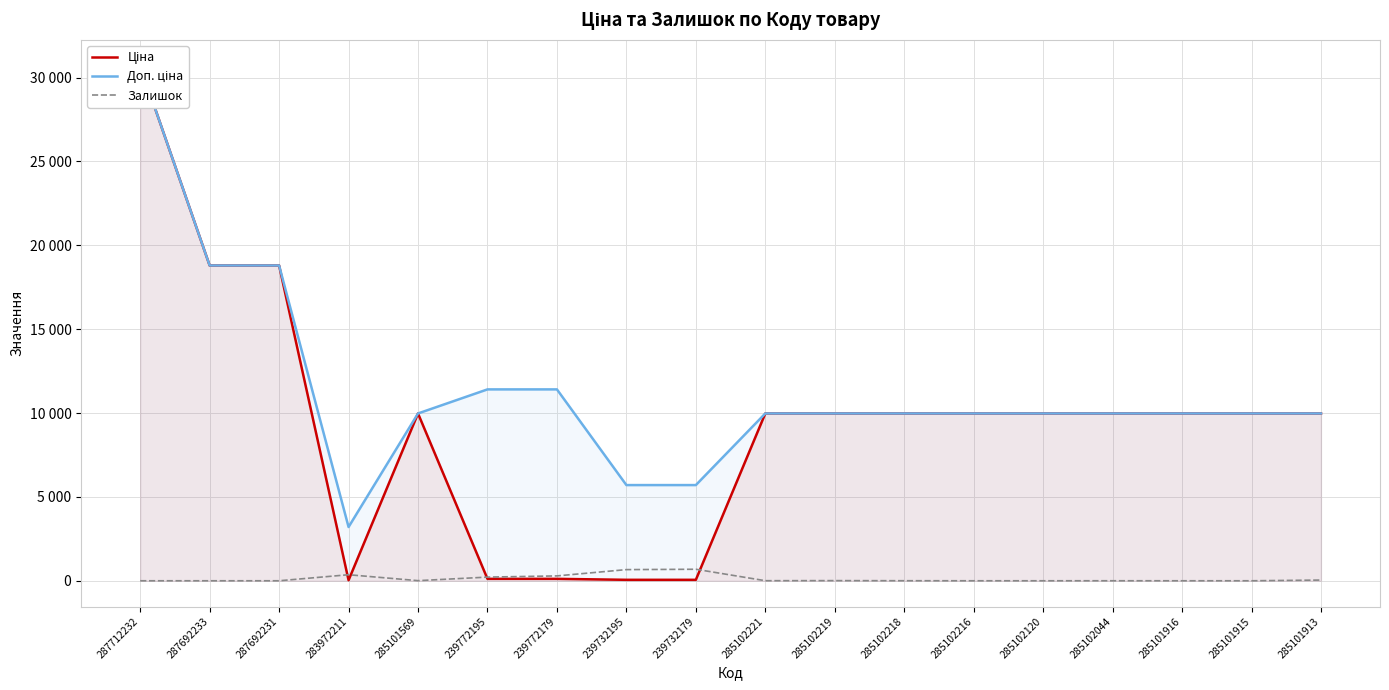

What is the label of the 16th point from the right?

287692231